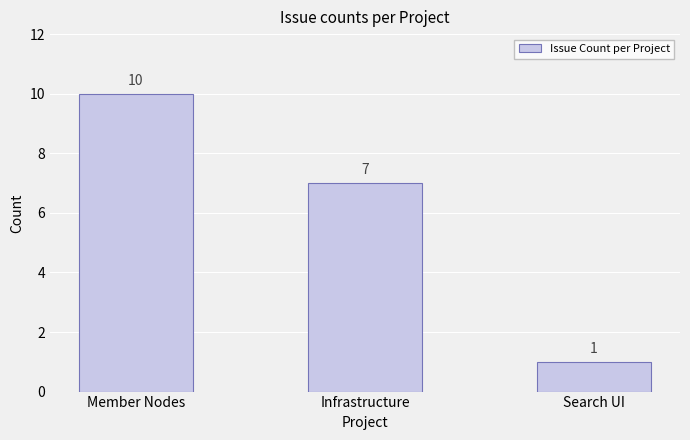

Where does the data first go above 7?

Member Nodes